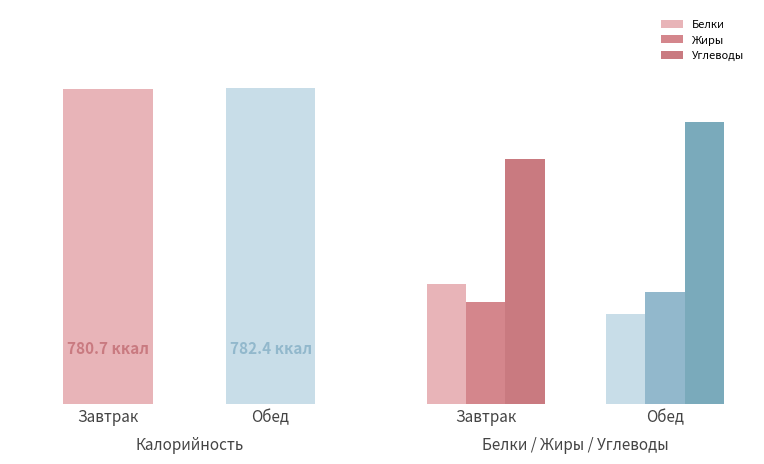

List the series in order of their peak value, highest first.

Калорийность, Углеводы, Белки, Жиры